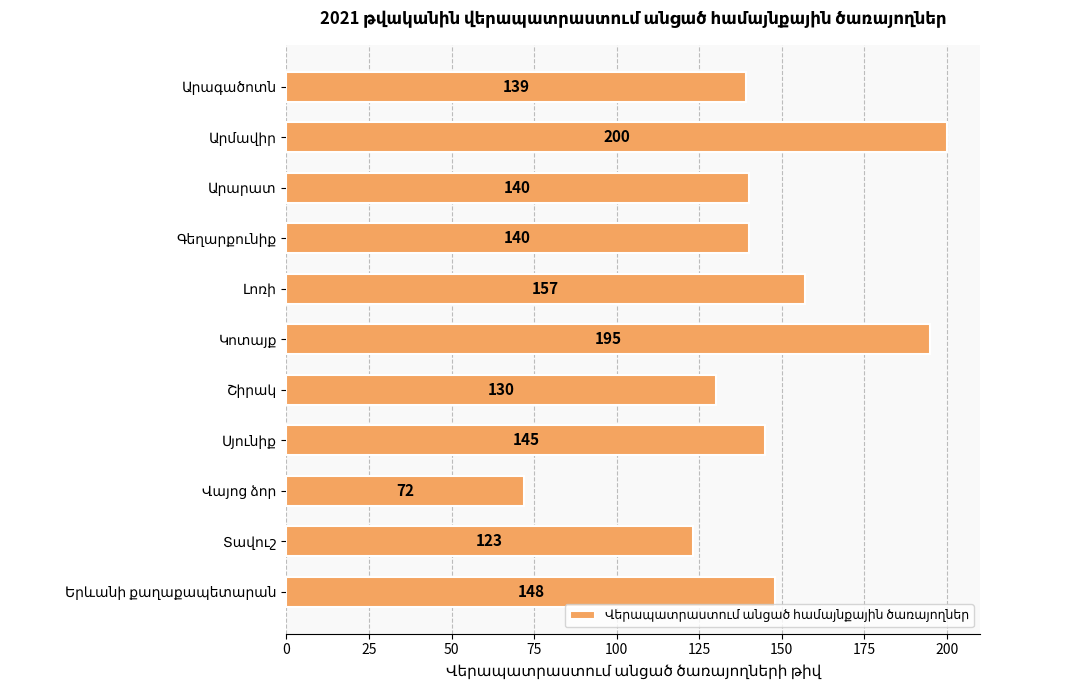

What is the difference between the maximum and minimum values?

128